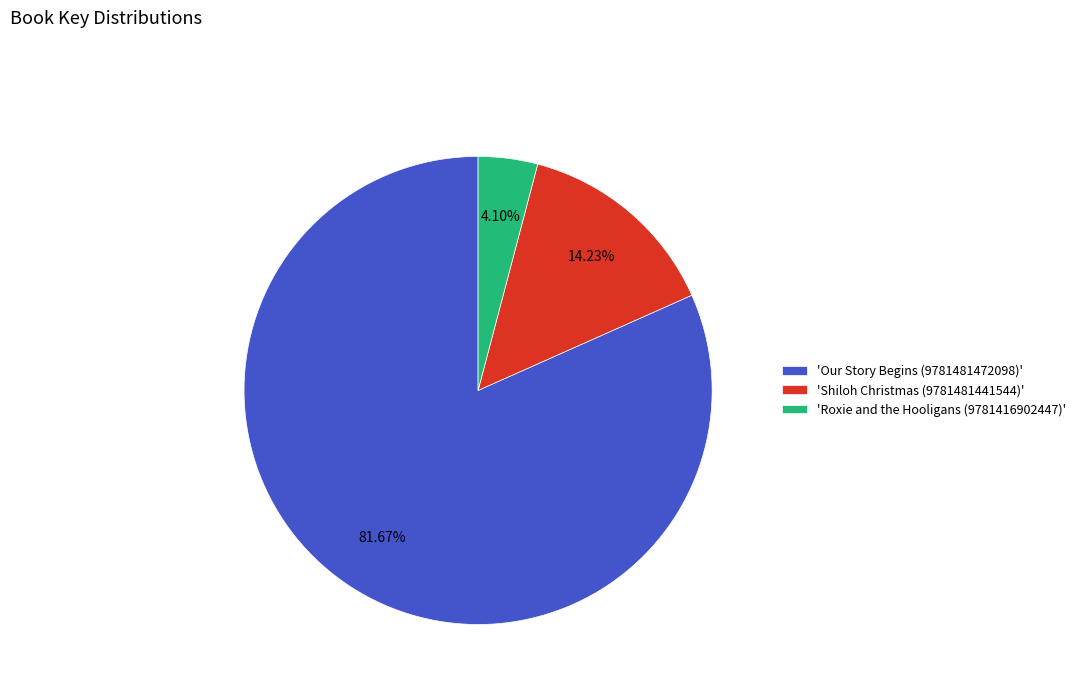

Combined, do 'Shiloh Christmas (9781481441544)' and 'Our Story Begins (9781481472098)' account for over 50%?

Yes